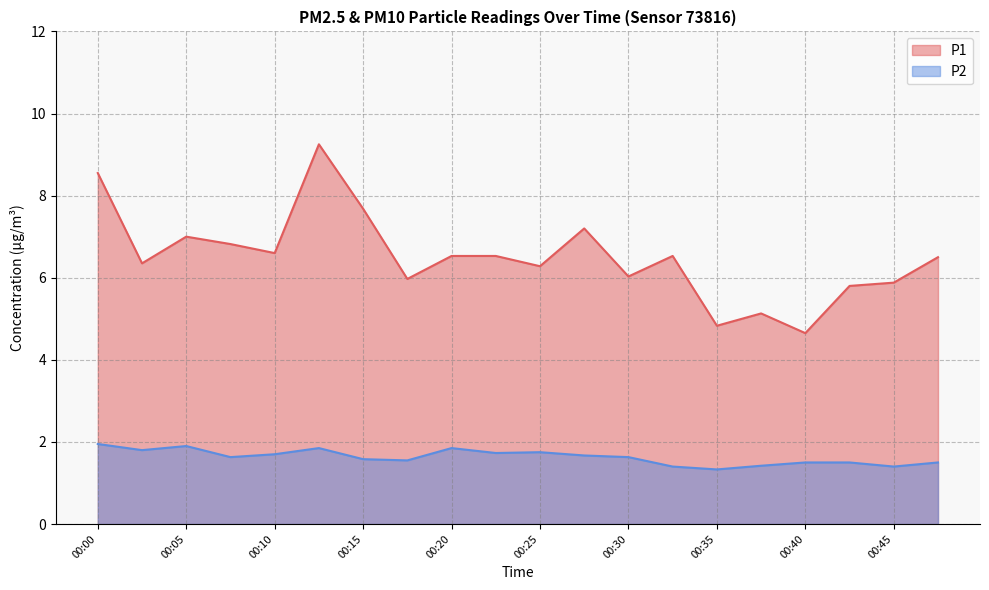

True or false: P2 has more than 0 points higher than both neighbors.

True